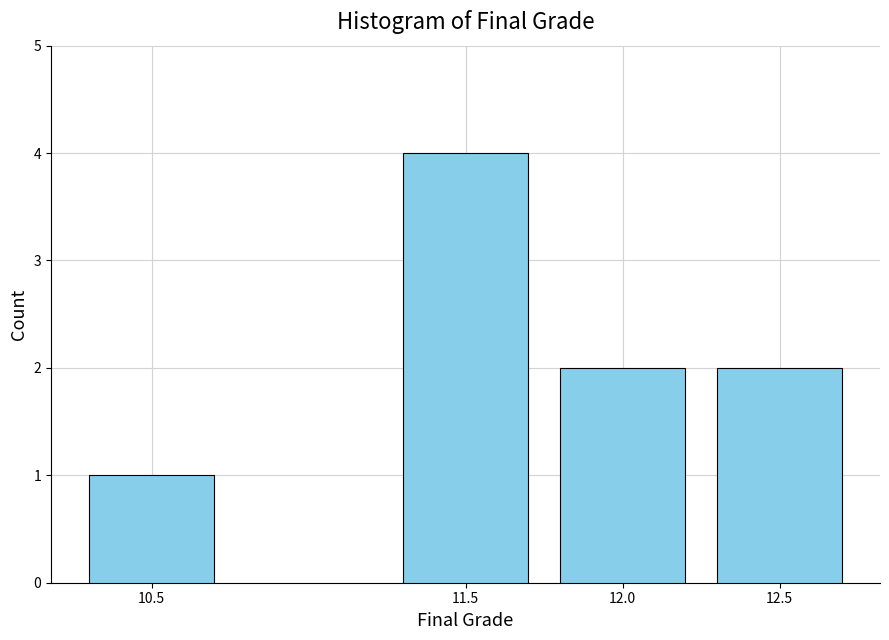

Reading left to right, transcribe all the data shown in this chart.

10.5=1	11.5=4	12.0=2	12.5=2